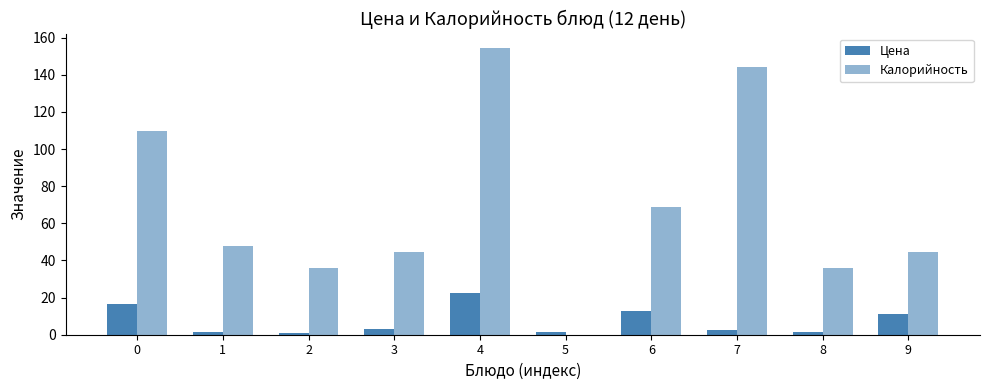

Count the number of categories in the chart.

10